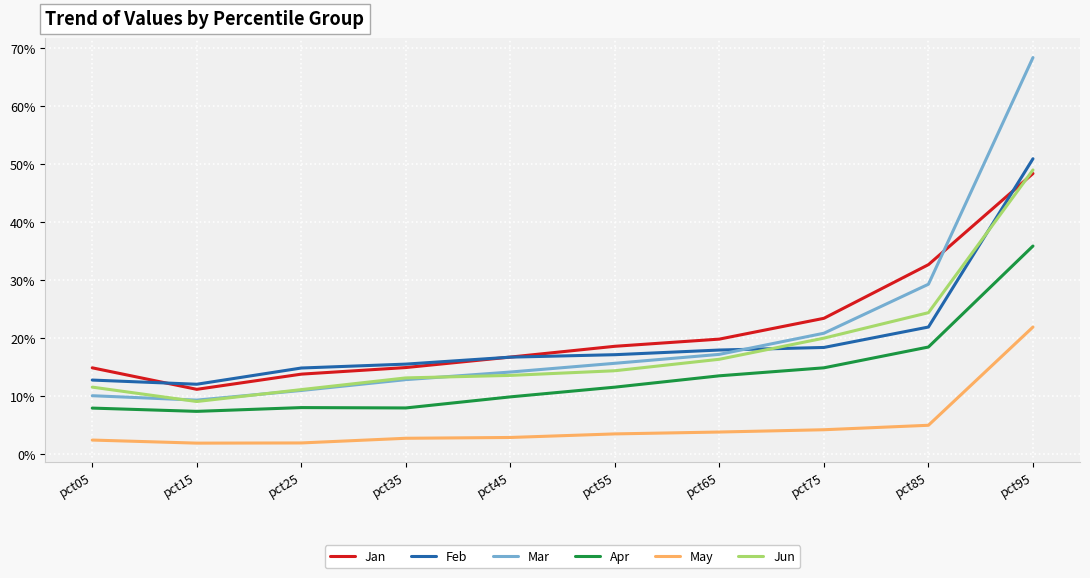

The Feb series shows 0.8 at pct95. True or false?

False